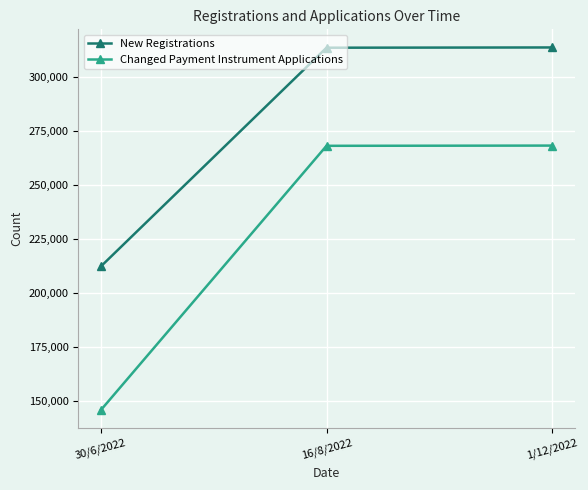

Which series has the largest range (max minus min)?

Changed Payment Instrument Applications